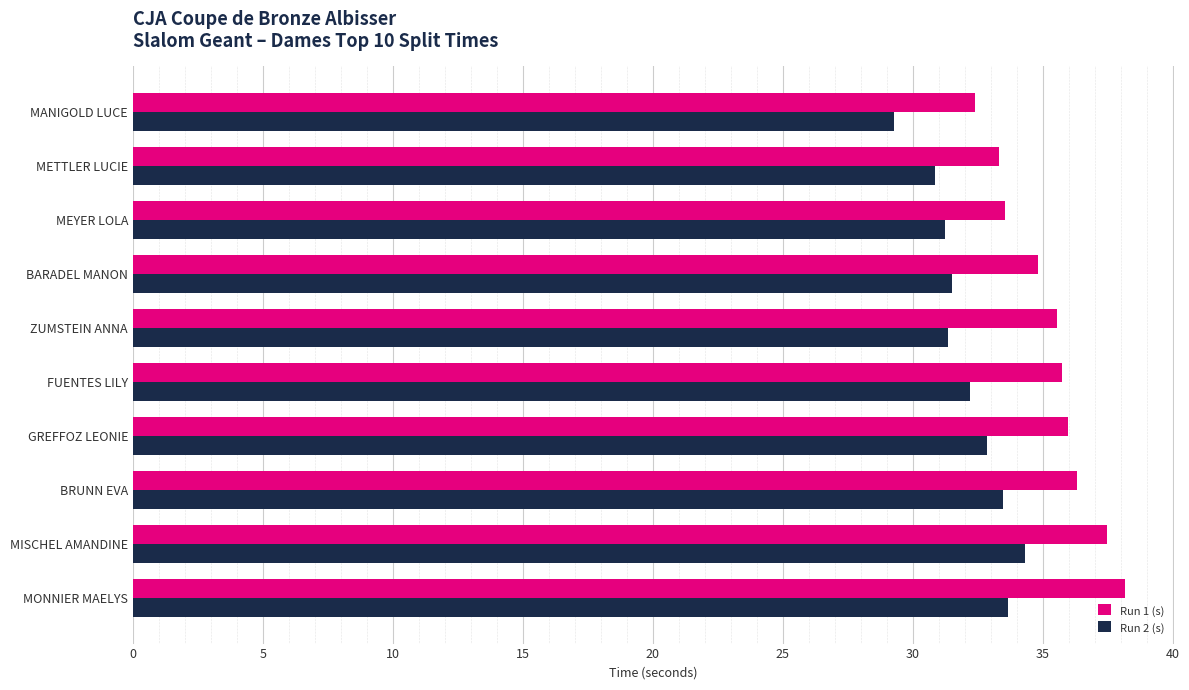

Which label corresponds to the largest value in the chart?

MONNIER MAELYS